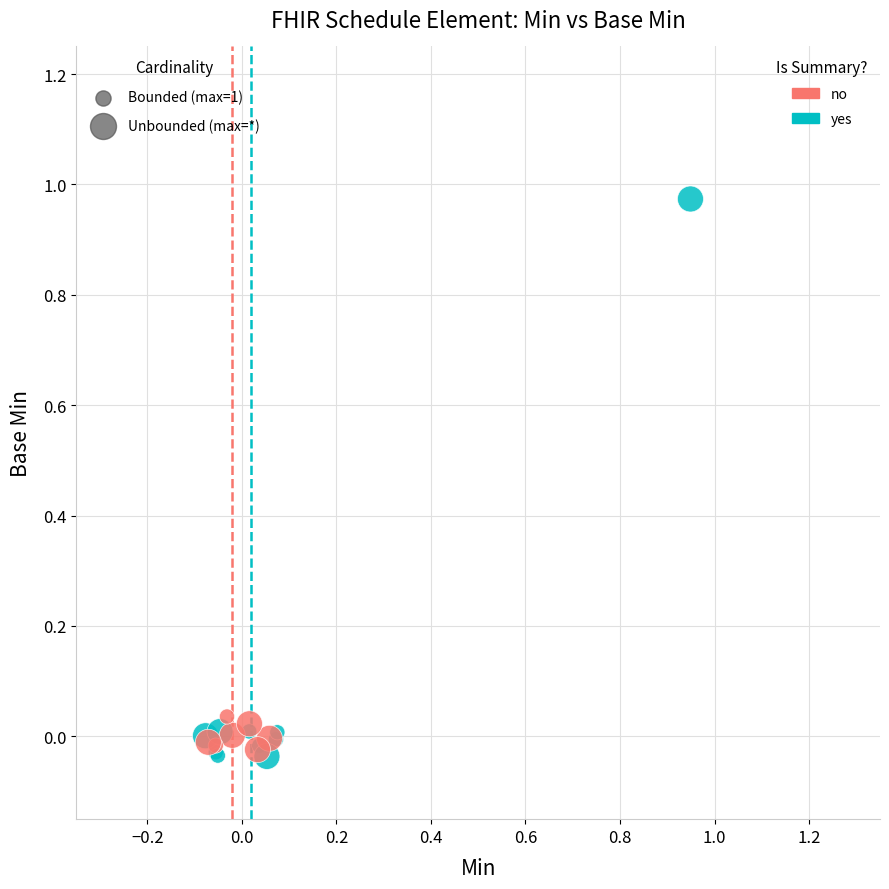

Which series reaches the maximum Y coordinate?

yes